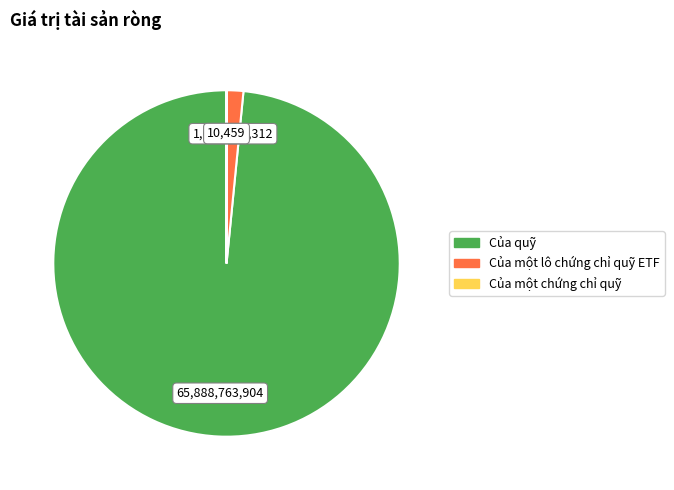

Does Của một lô chứng chỉ quỹ ETF account for over 50% of the chart?

No